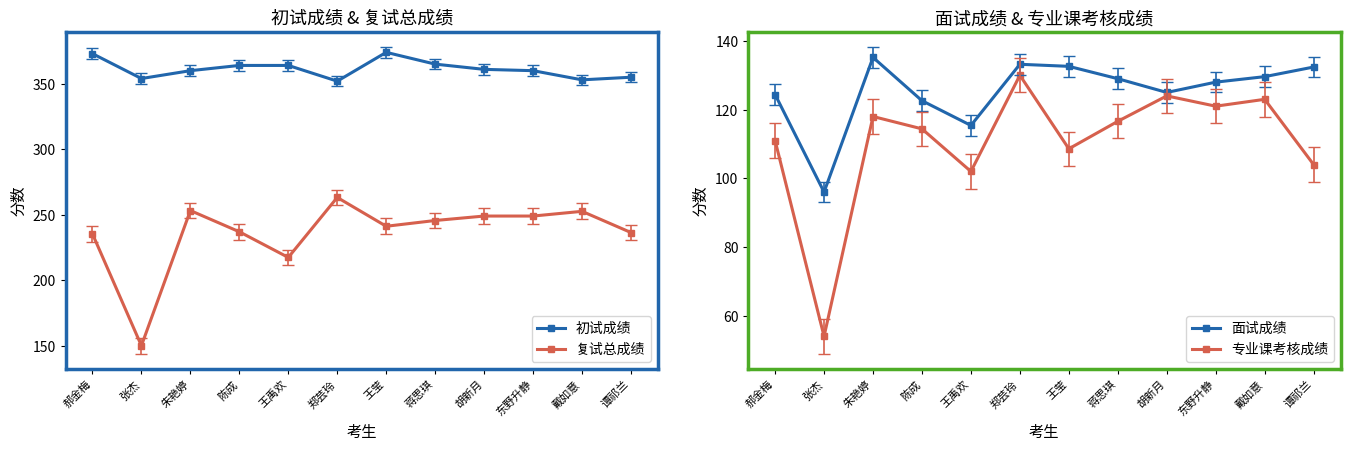

What is the smallest value displayed?

54.0